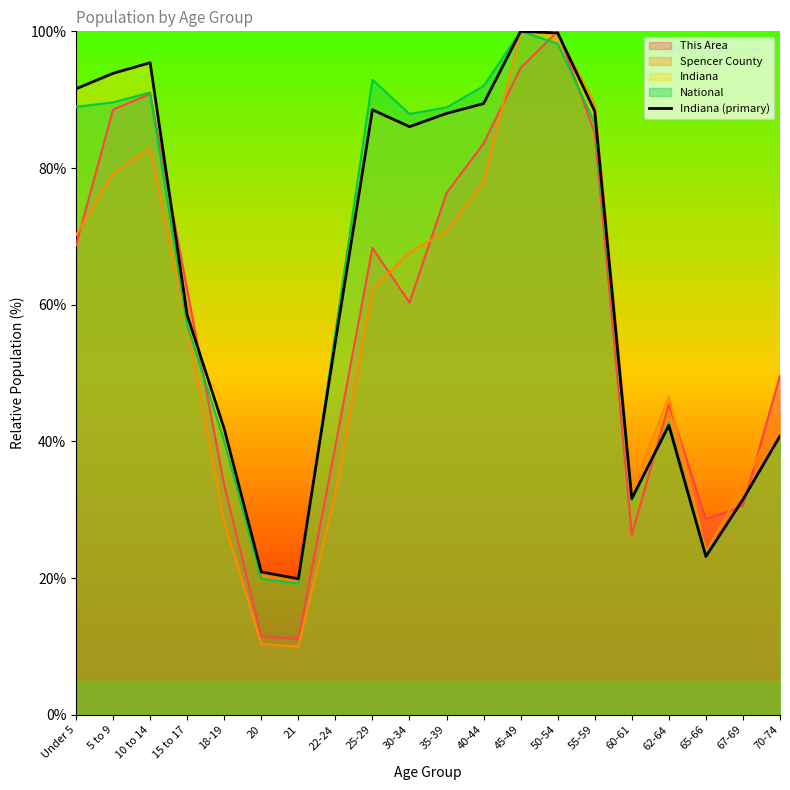

What position from the left is 5 to 9?

2